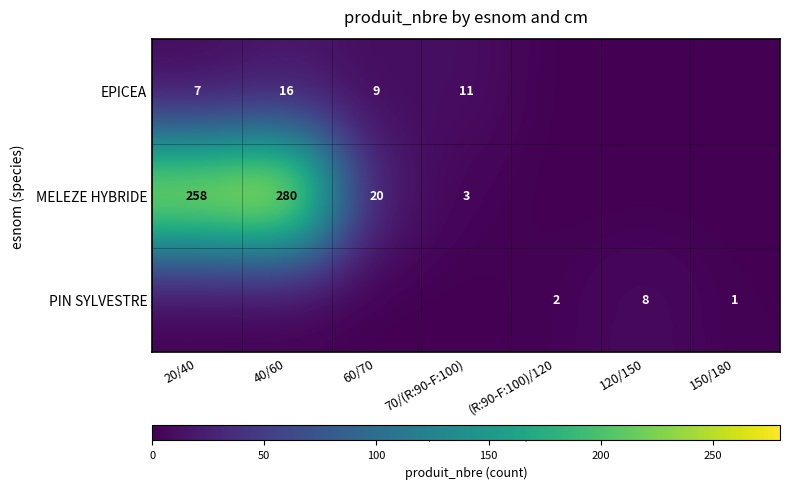

The value of EPICEA at 70/(R:90-F:100) is 11. True or false?

True